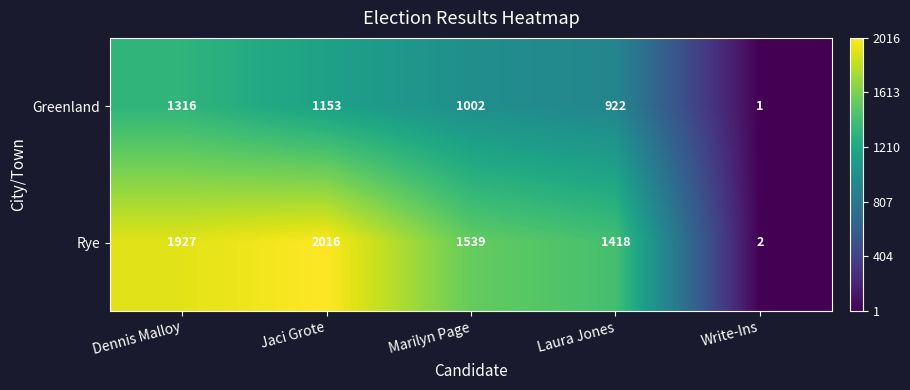

What is the sum of all Greenland values?

4394